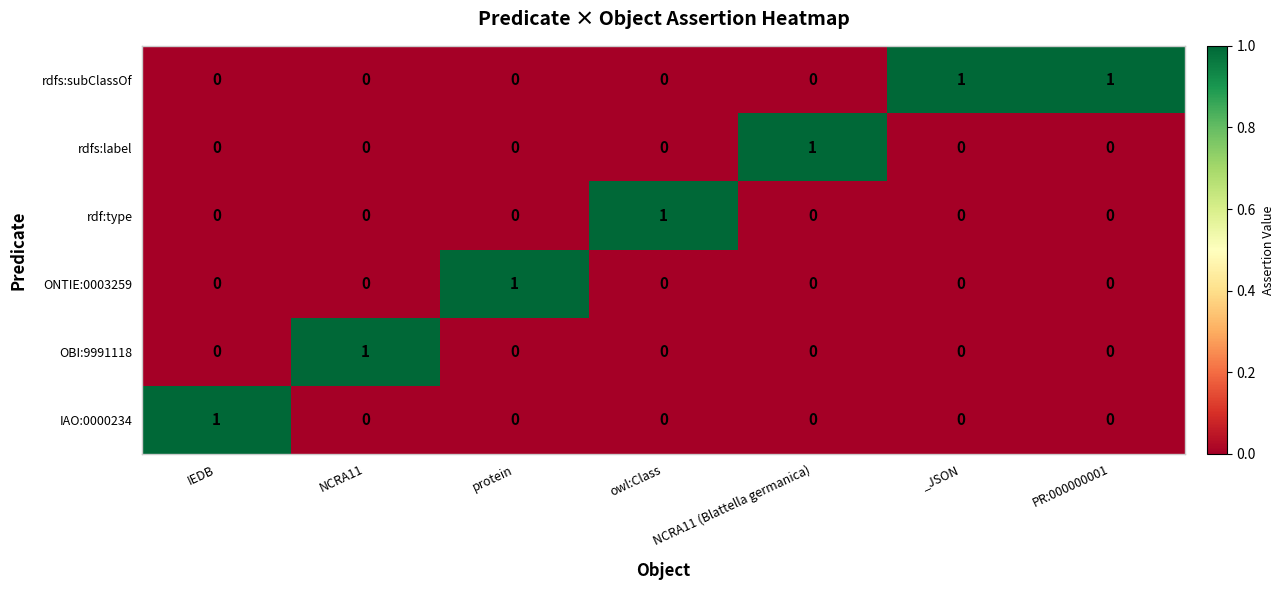

Is it true that IAO:0000234 equals 0 at NCRA11 (Blattella germanica)?

True